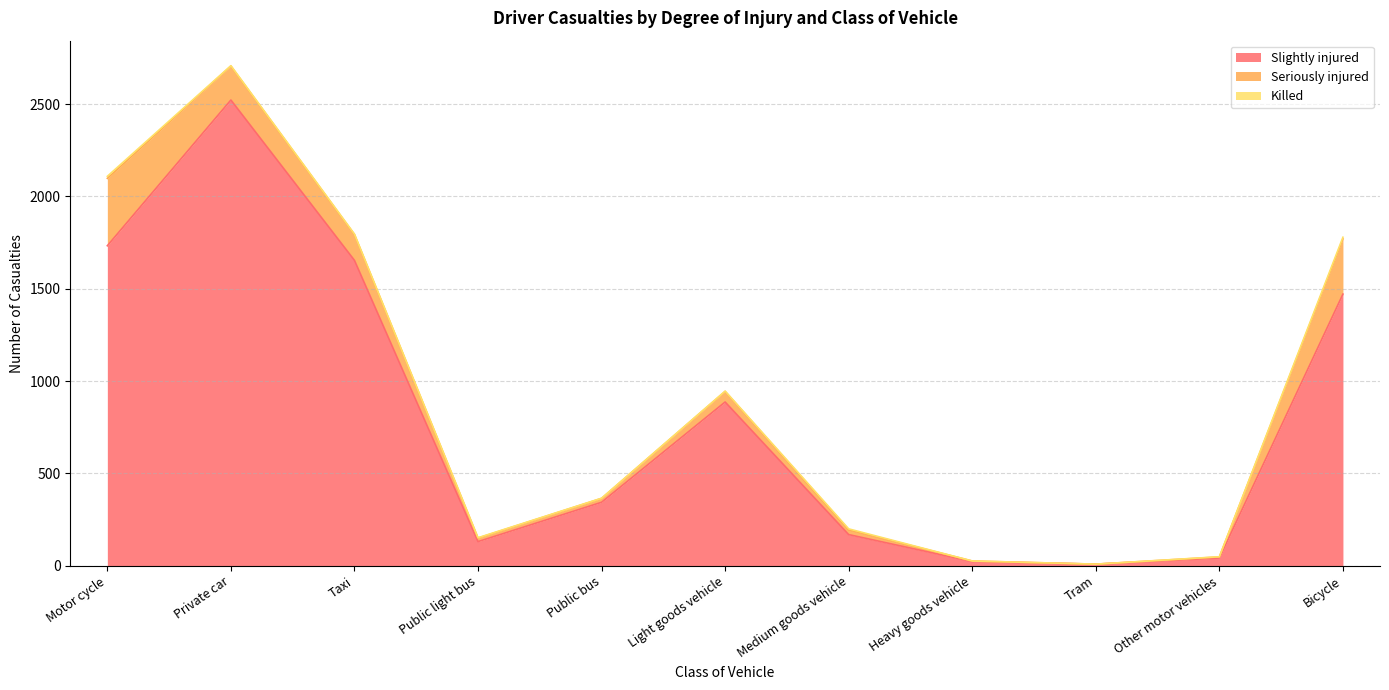

True or false: Seriously injured and Slightly injured cross at least once.

False